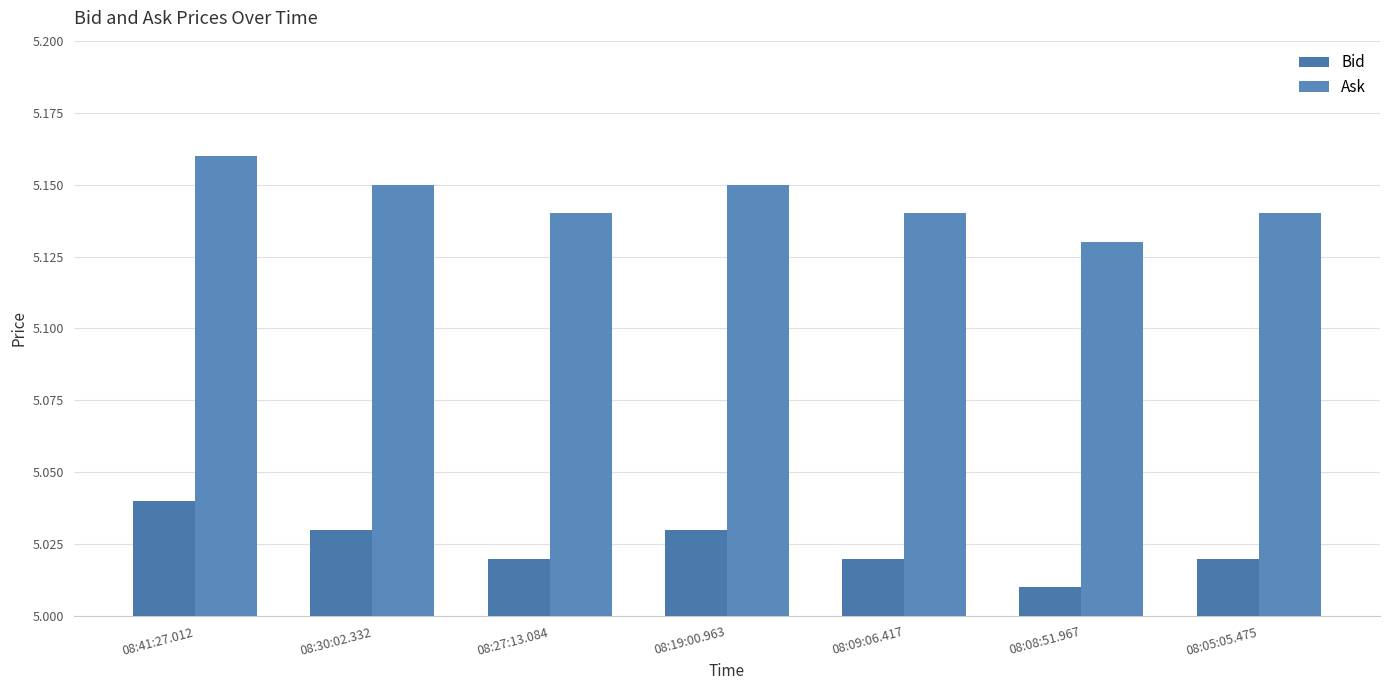

List the series in order of their peak value, lowest first.

Bid, Ask